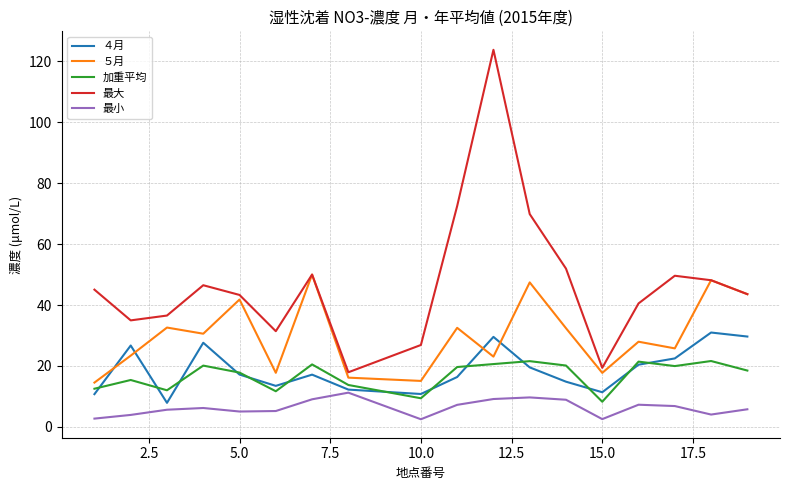

Which series has the largest range (max minus min)?

最大